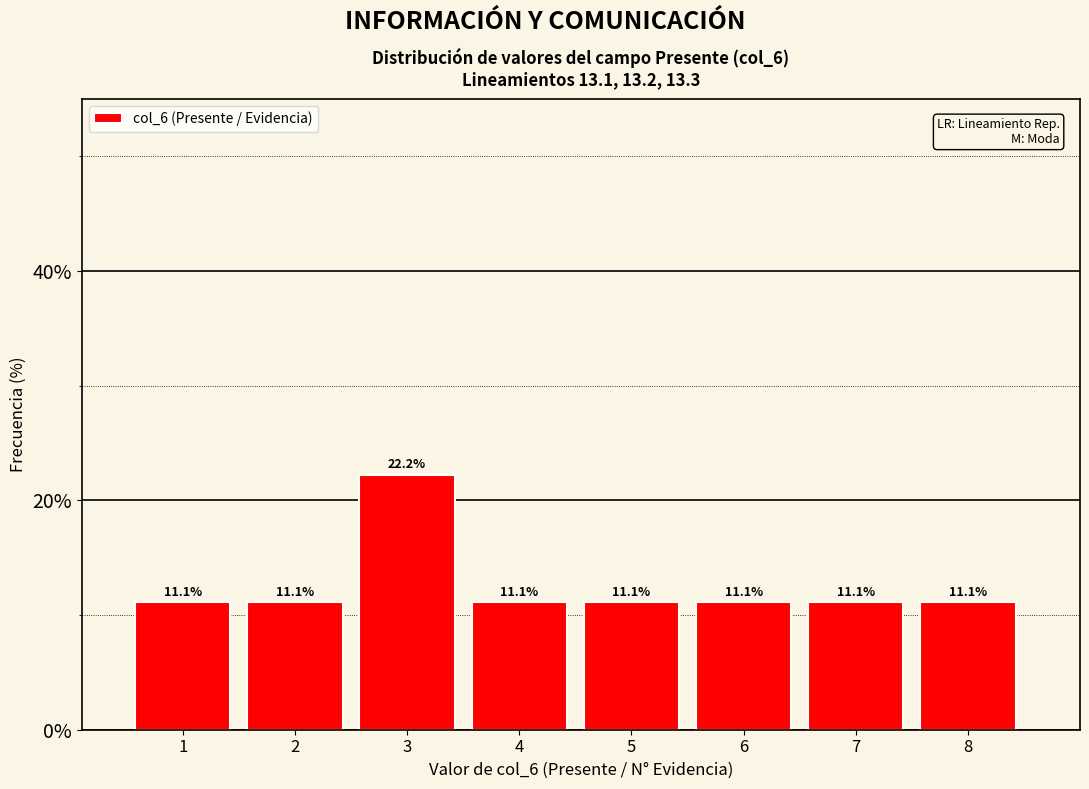

Reading left to right, transcribe this chart: for each bar, give the range it covers on the x-axis and its height.

0.5 to 1.5: 11.1
1.5 to 2.5: 11.1
2.5 to 3.5: 22.2
3.5 to 4.5: 11.1
4.5 to 5.5: 11.1
5.5 to 6.5: 11.1
6.5 to 7.5: 11.1
7.5 to 8.5: 11.1